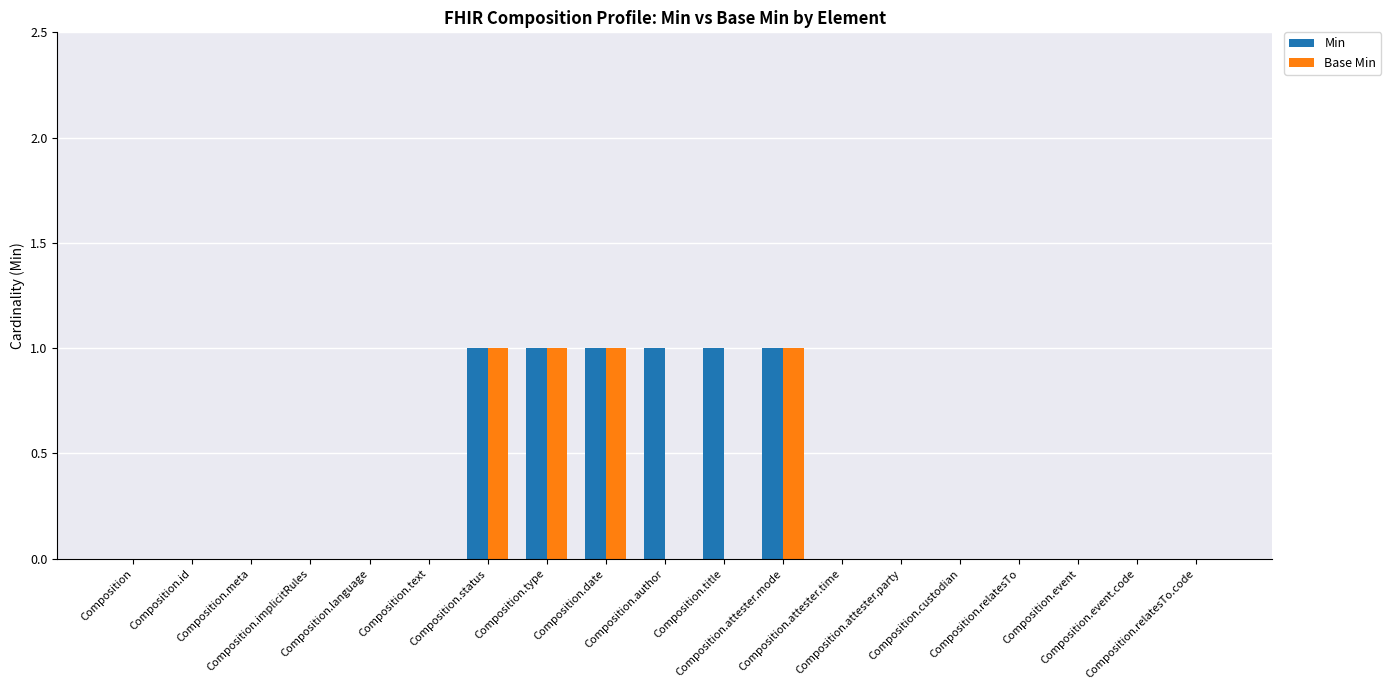

What is the sum of all Min values?

6